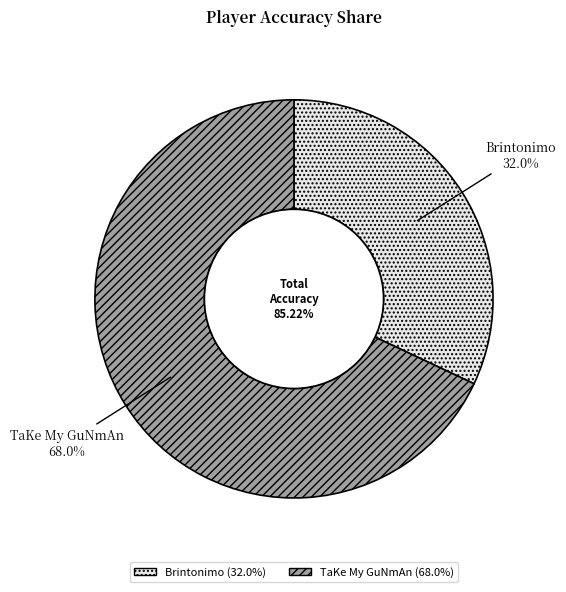

Approximately how many times larger is the value at Brintonimo compared to TaKe My GuNmAn?

0.5